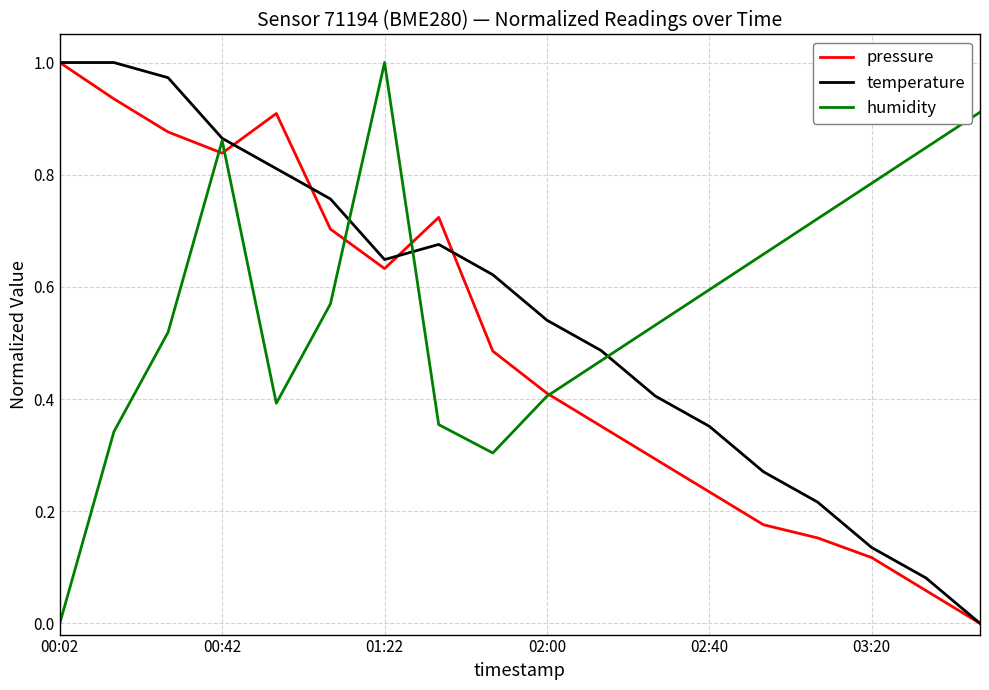

The temperature series shows 1.1 at 01:22. True or false?

False